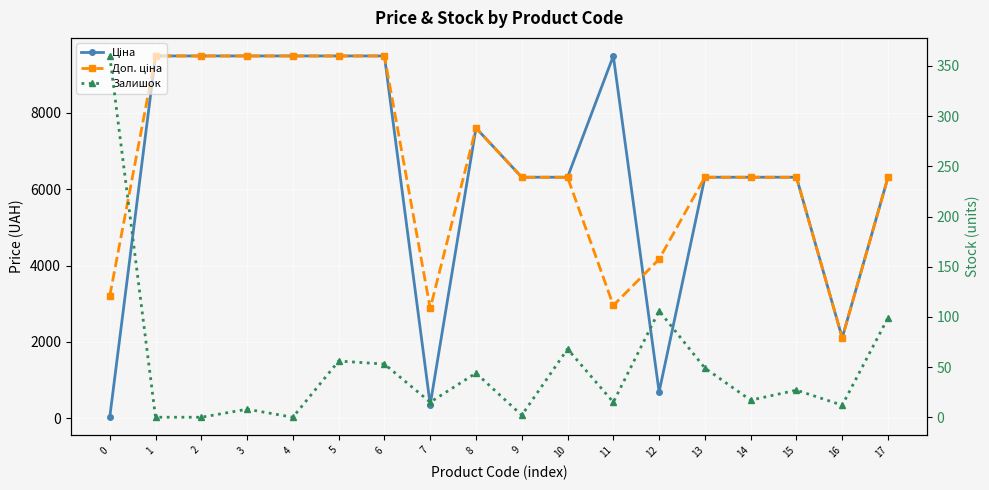

Is this an area chart (filled region under the line)?

No